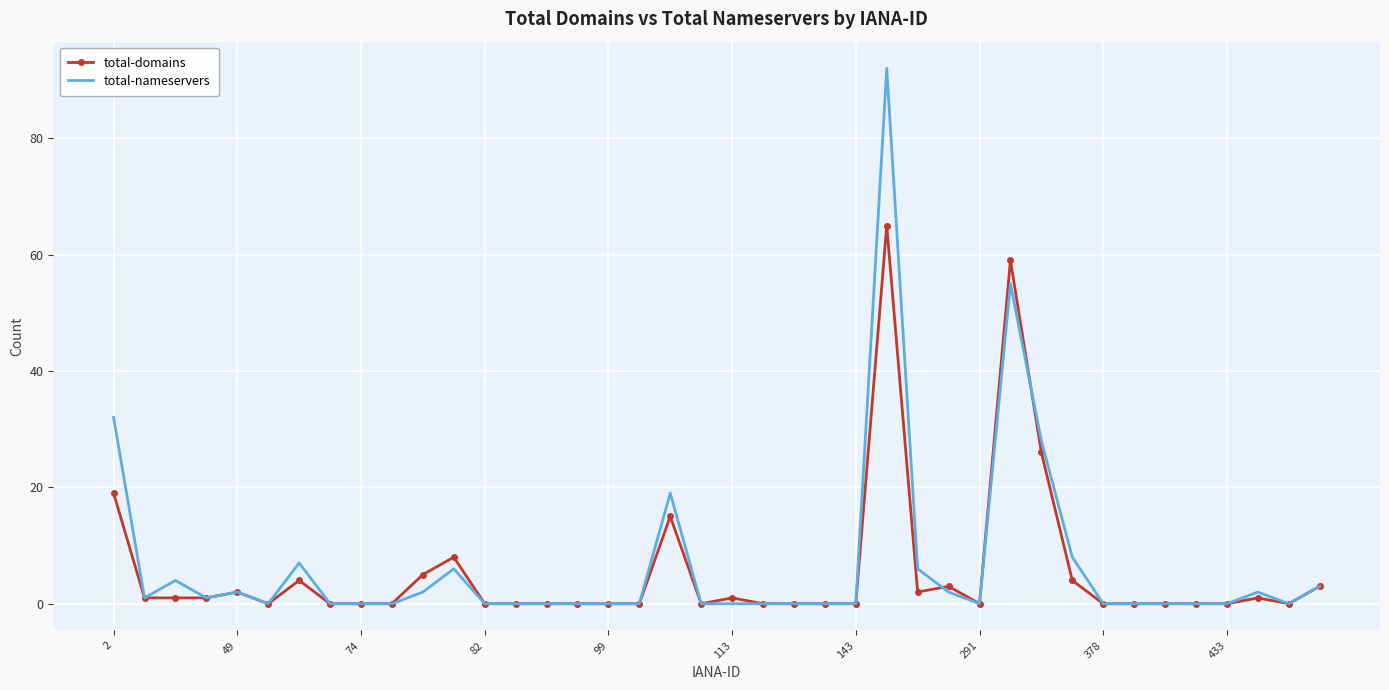

Rank the series by their maximum value, from highest to lowest.

total-nameservers, total-domains